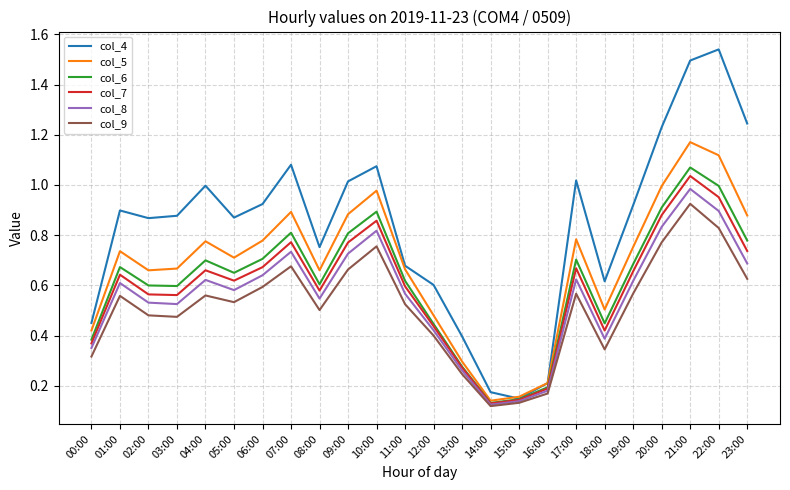

The col_8 series shows 0.4 at 00:00. True or false?

True